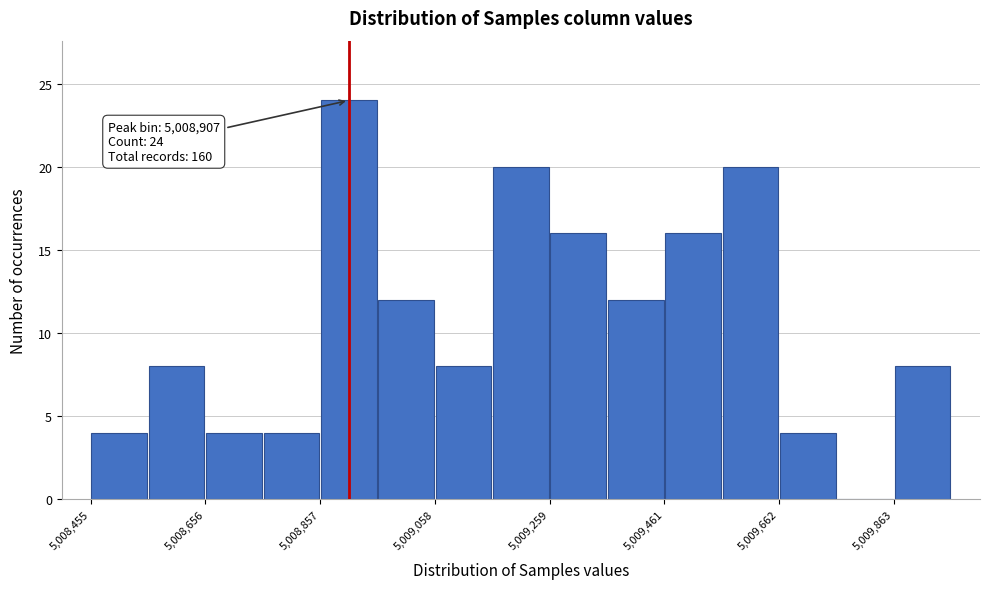

Around what value on the x-axis is the tallest bar? Give the approximate position of its centre, as read against the axis.

5008900